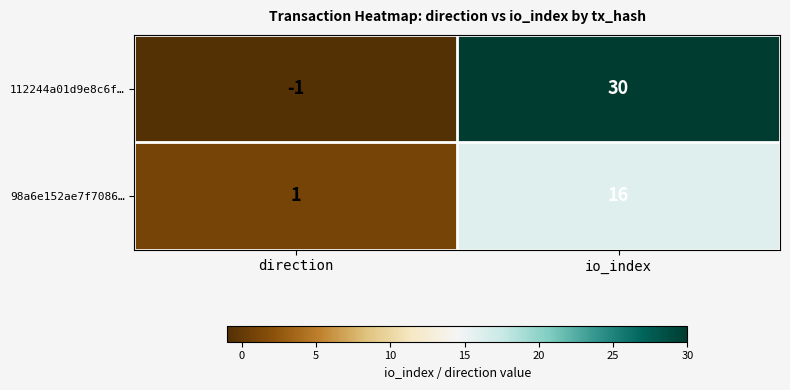

Reading left to right, extract all data points from this chart.

112244a01d9e8c6f…: -1	30
98a6e152ae7f7086…: 1	16